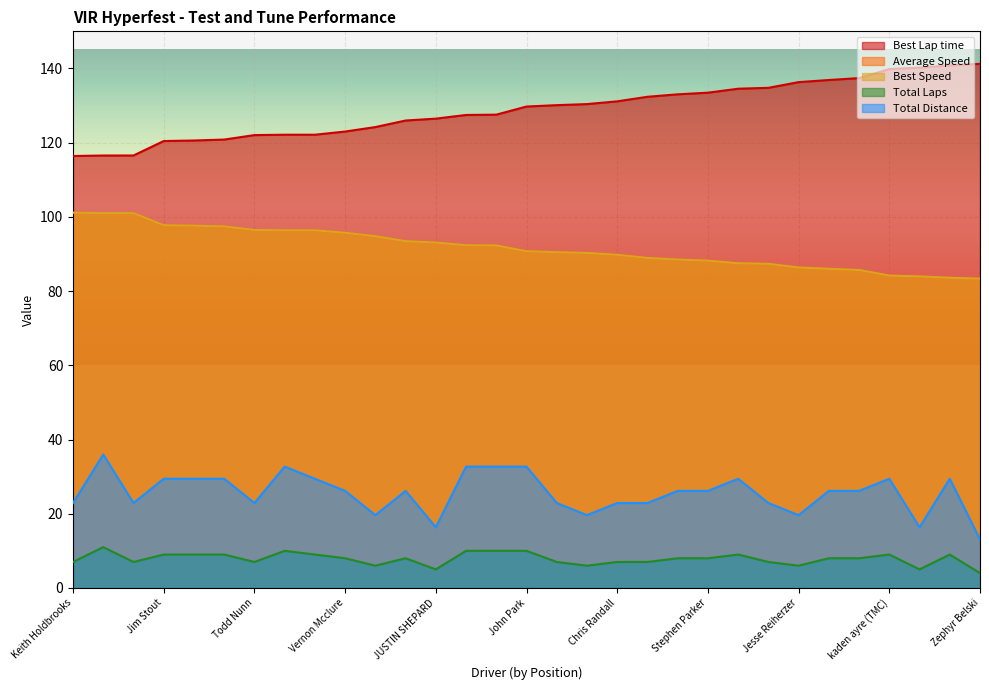

What is the label of the 20th point from the left?

Major Long